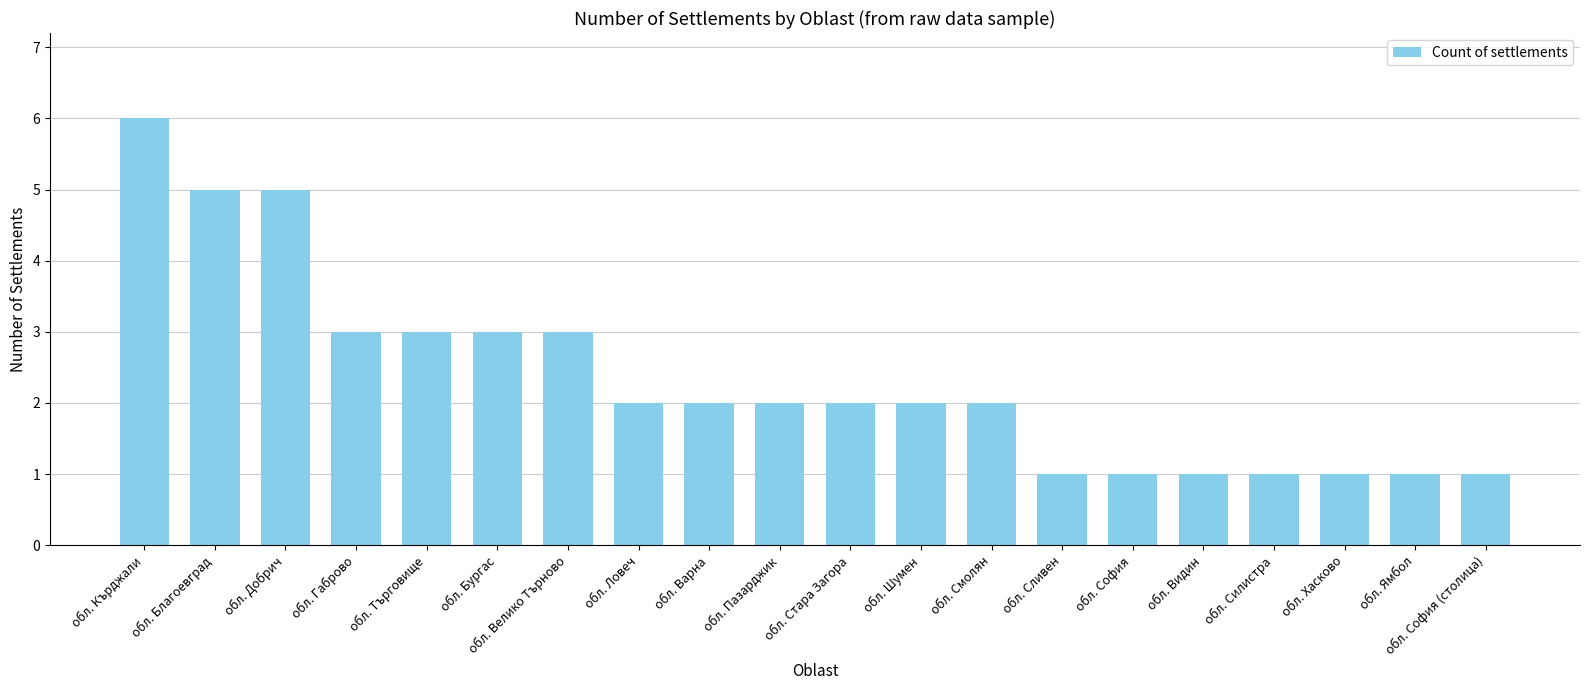

Are the bars grouped side by side (vs. stacked)?

No